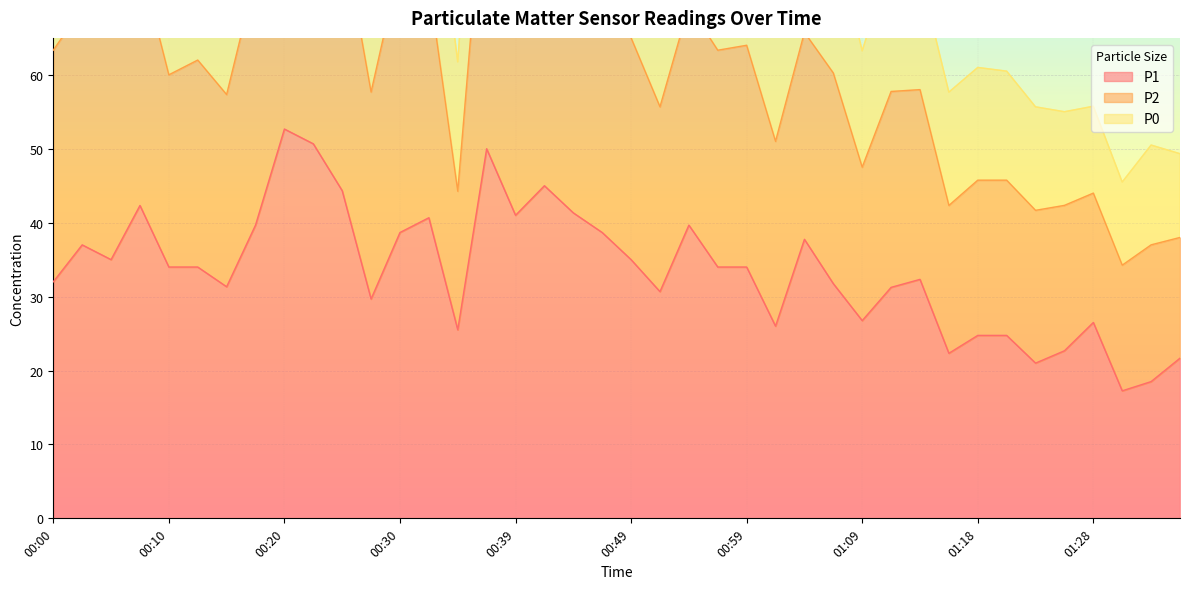

Is the value of P1 at 01:13 greater than the value of P2 at 00:37?

No